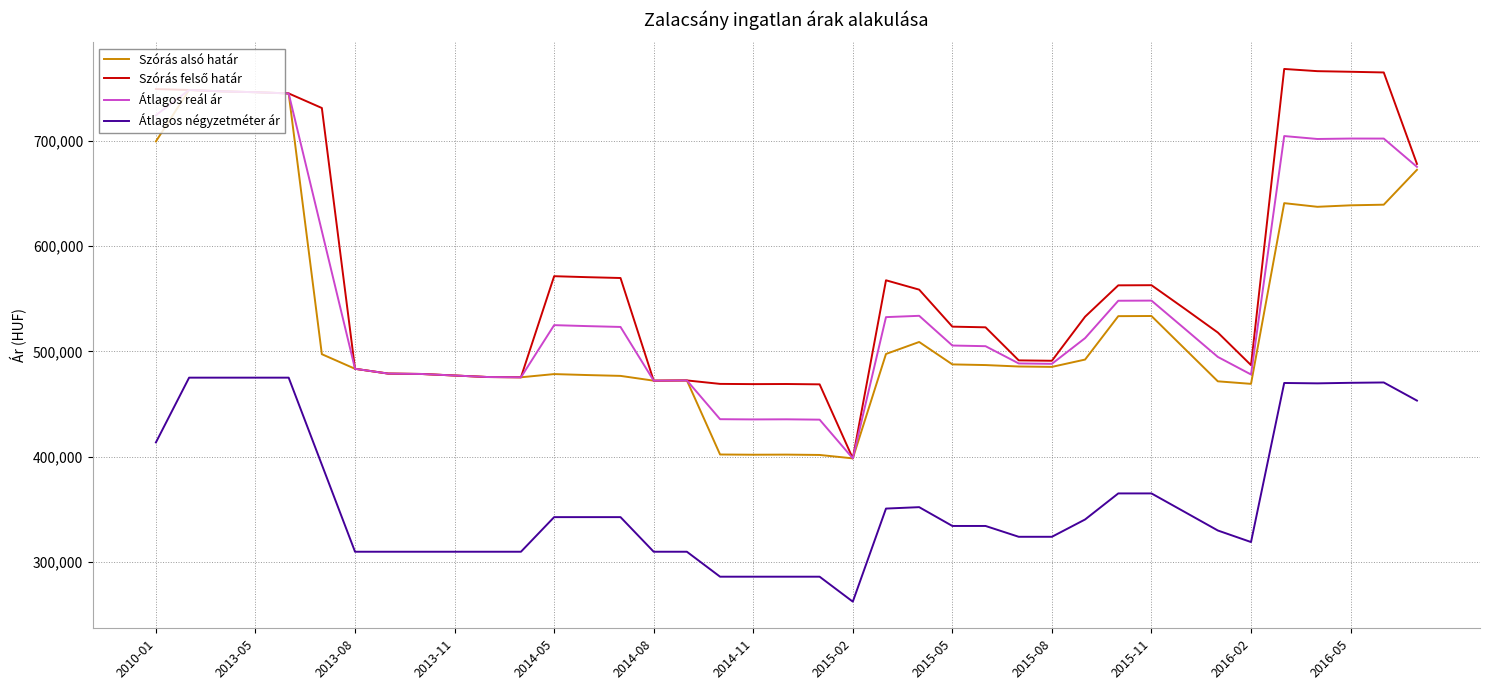

What is the difference between the second highest and second lowest values in the Átlagos négyzetméter ár series?

189030